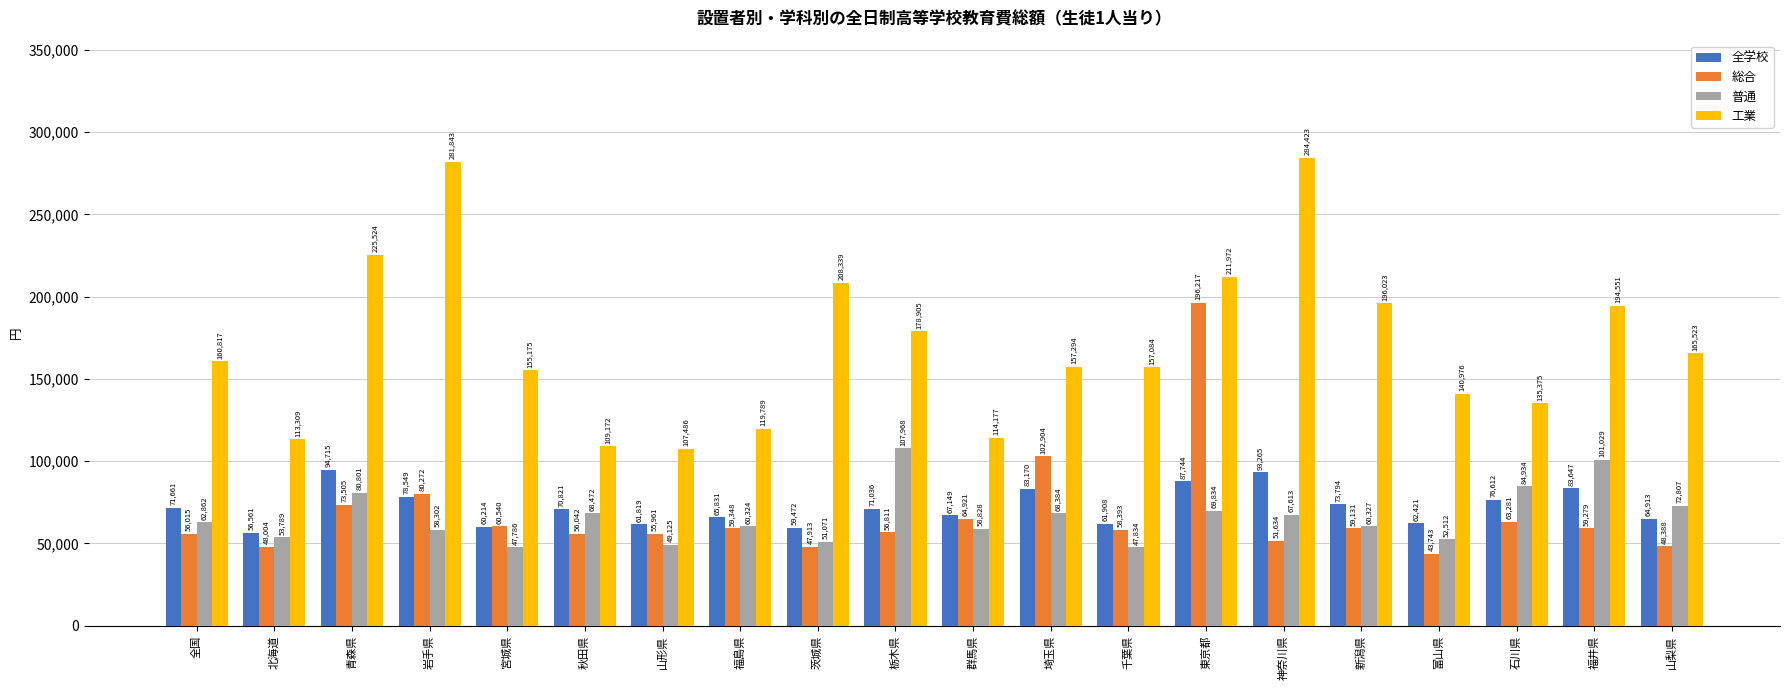

At which category does the chart reach its peak across all series?

神奈川県